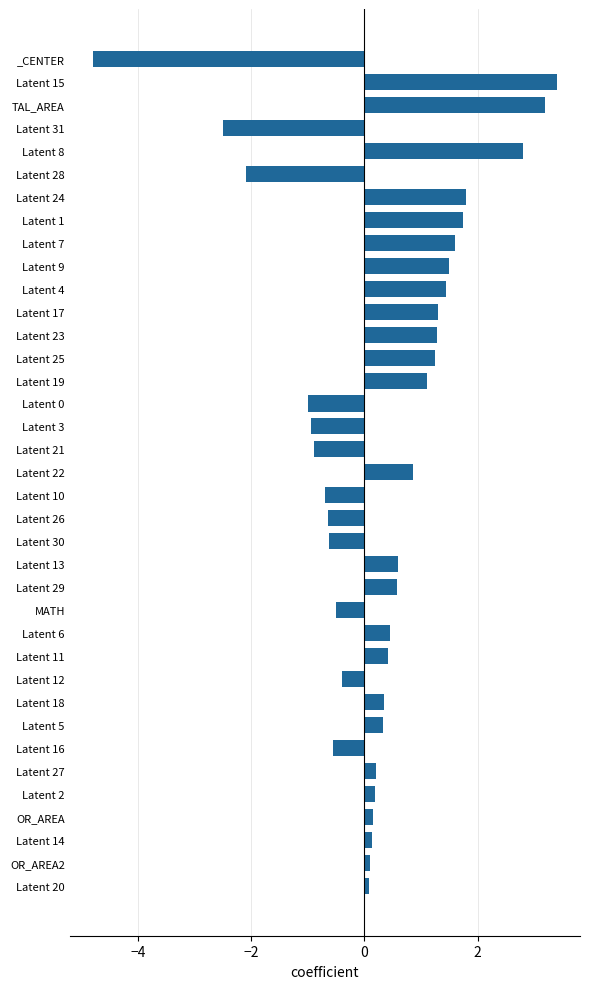

How many bars are there in total?

37